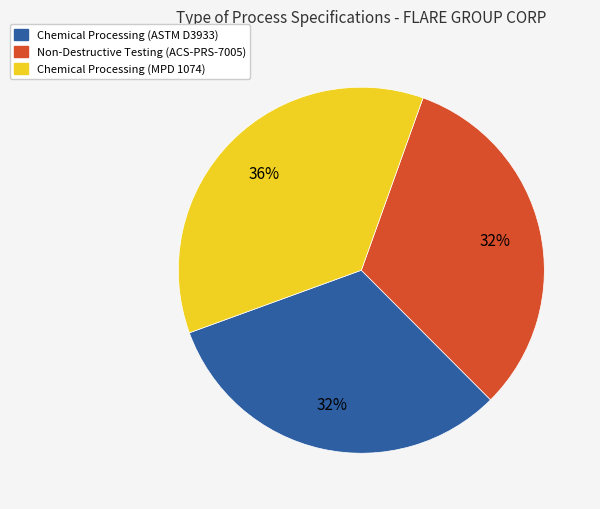

Count the number of slices in the pie.

3